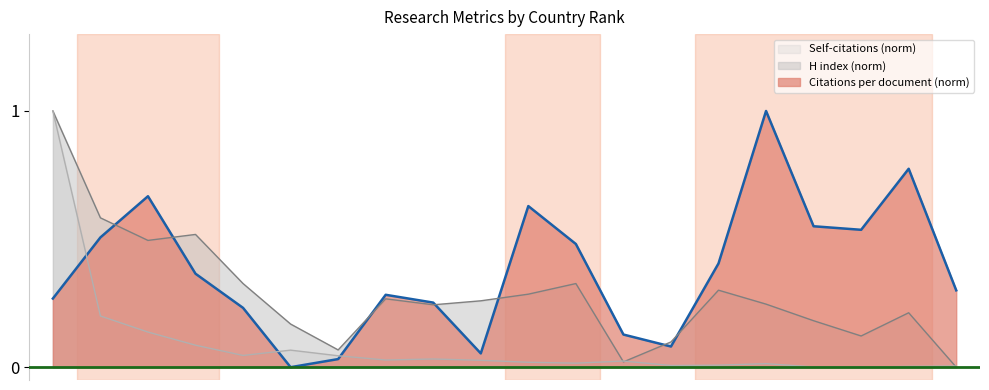

At 3, list the series in order from largest to smallest.

Citations per document (norm), H index (norm), Self-citations (norm)